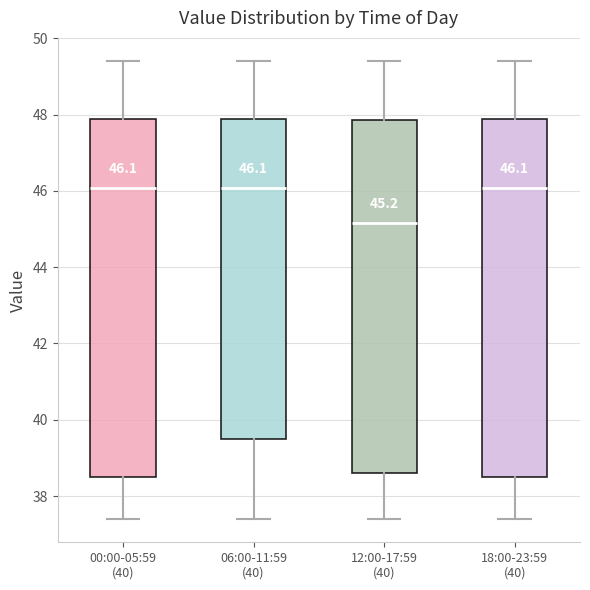

Which box has the lowest median line?

12:00-17:59 (40)